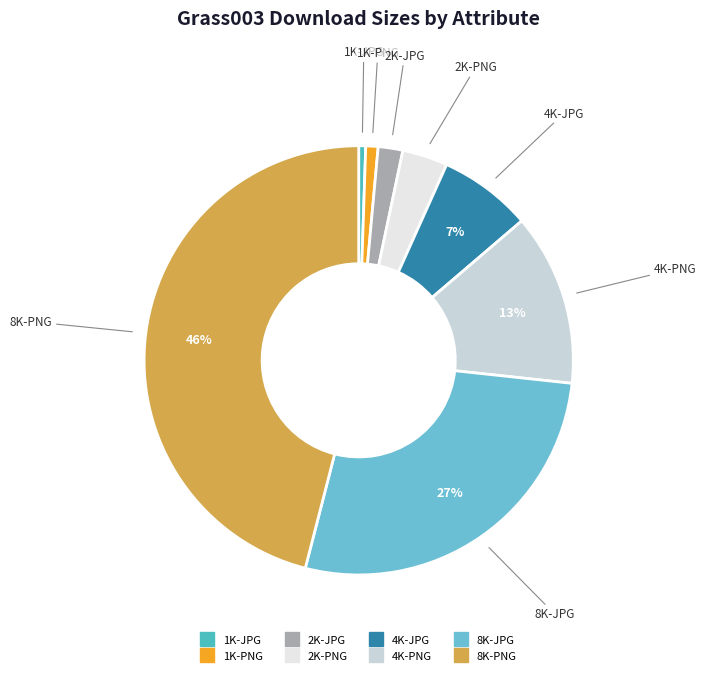

Which category has the biggest portion of the pie?

8K-PNG